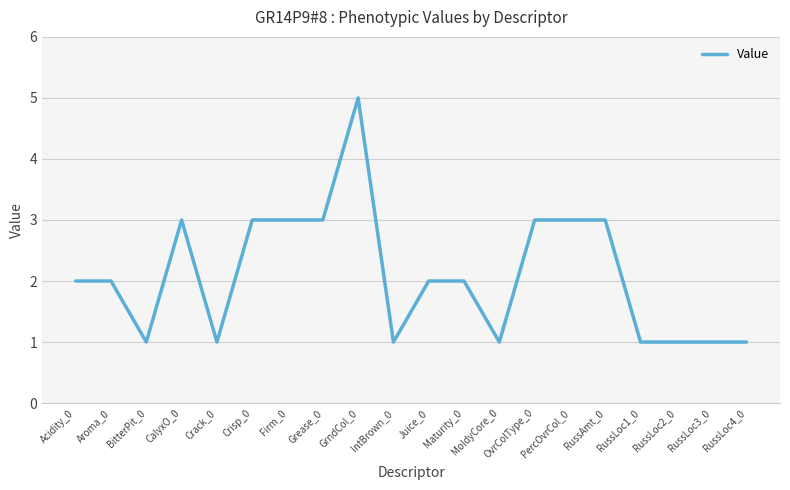

Reading left to right, list all the values displayed in this chart.

2	2	1	3	1	3	3	3	5	1	2	2	1	3	3	3	1	1	1	1